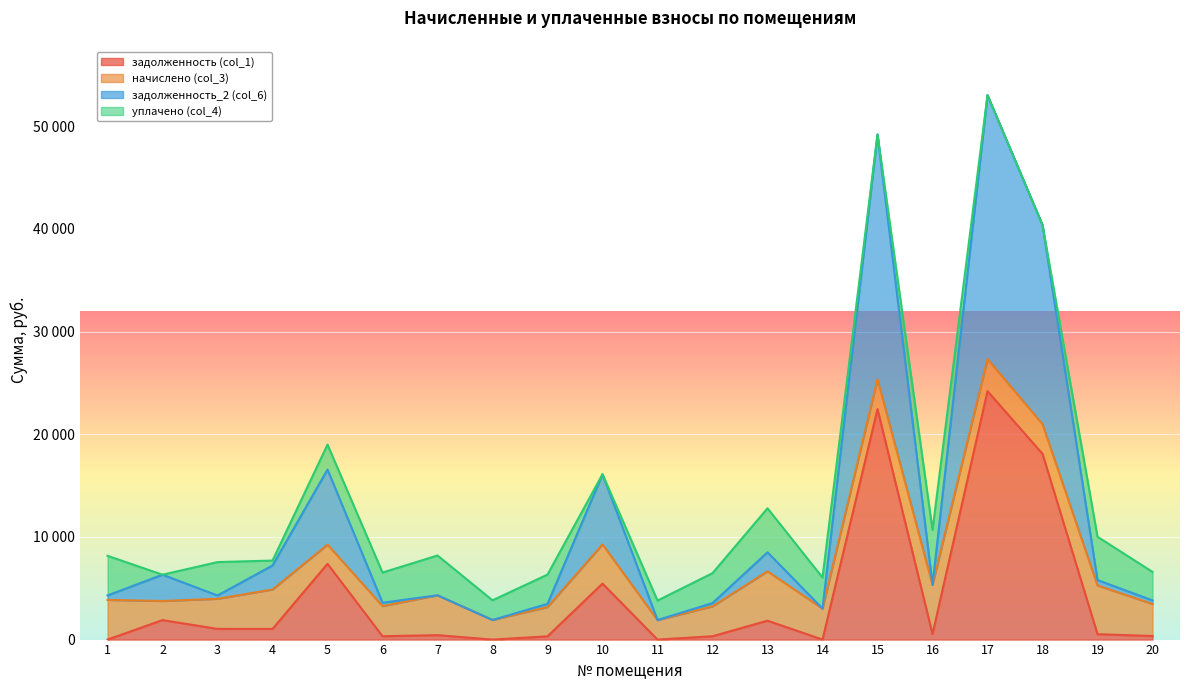

What are all the series names shown in the legend?

задолженность (col_1), начислено (col_3), задолженность_2 (col_6), уплачено (col_4)